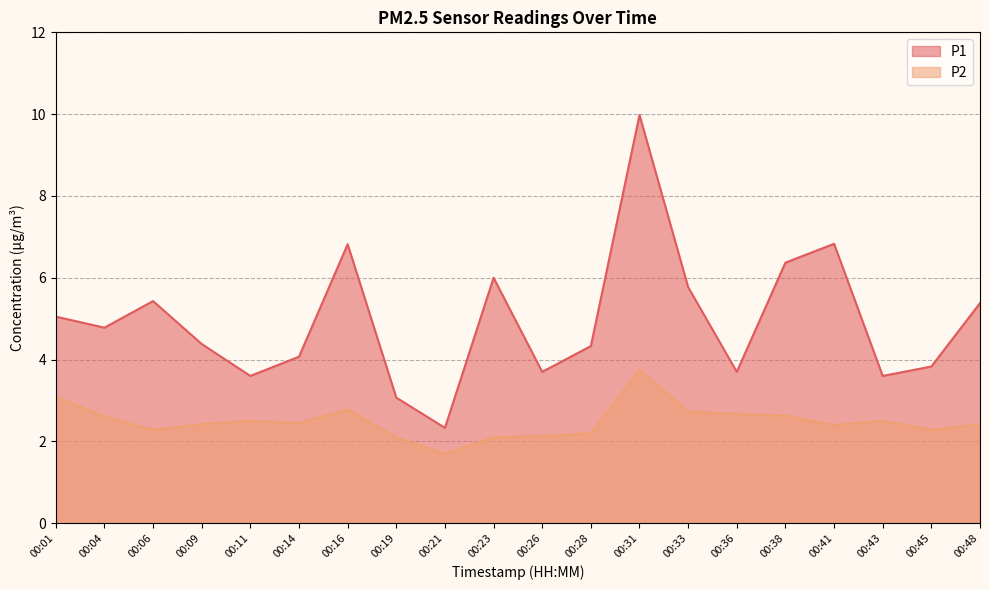

True or false: P1 has a value of 6.0 at 00:23.

True